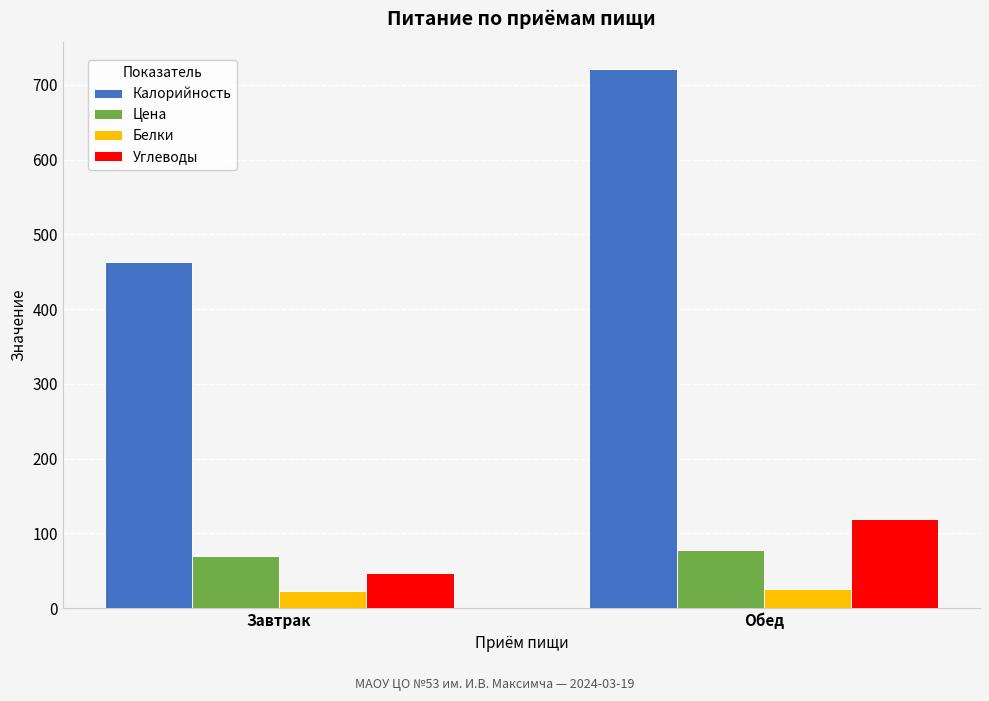

What is the label of the 2nd bar from the right?

Завтрак